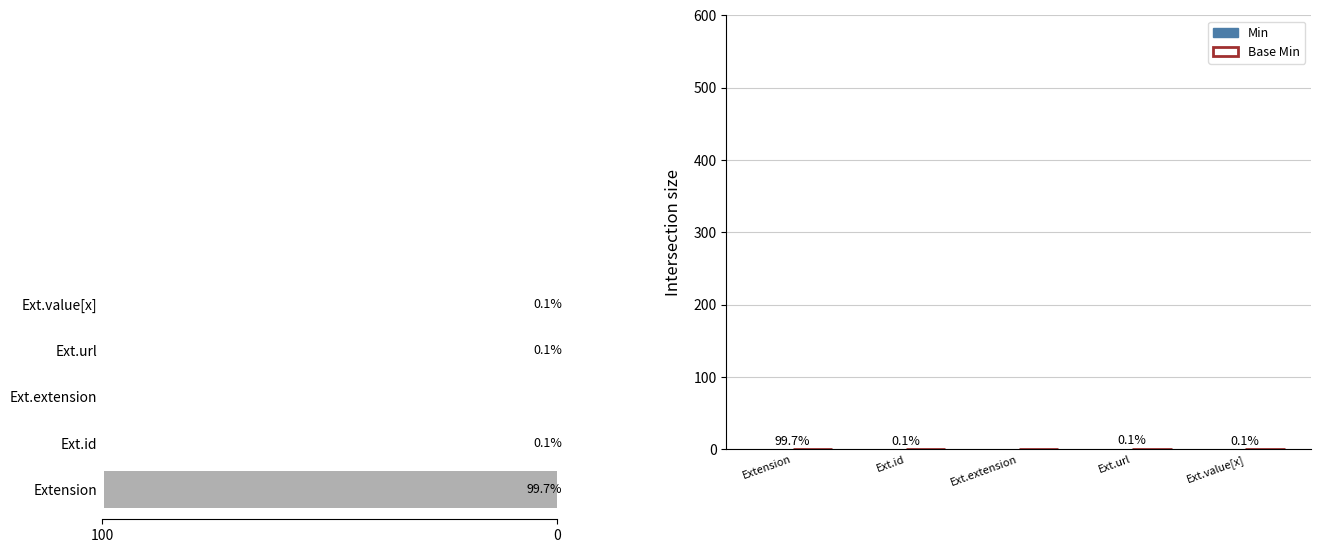

How many groups of bars are there?

5